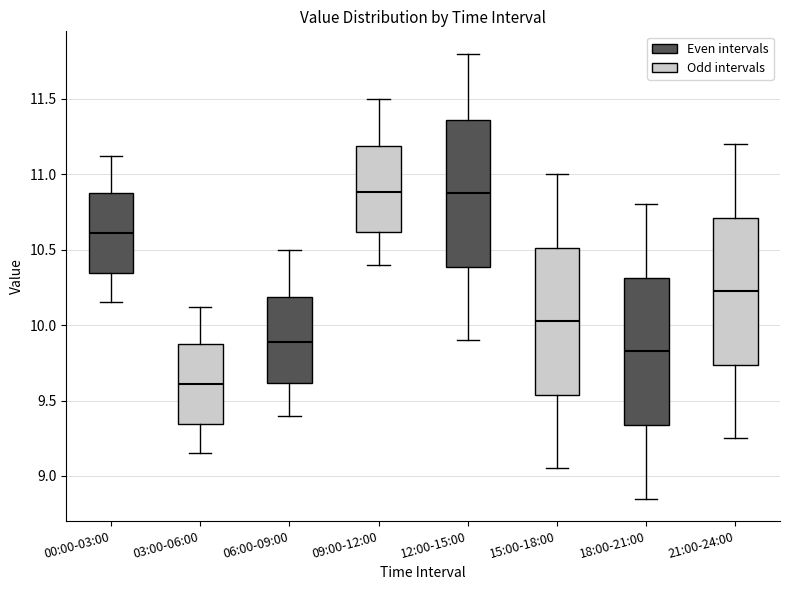

Where does the median line of the box for 18:00-21:00 sit on the y-axis? The values are not printed on the chart, so give them approximately, as read against the axis.

9.85